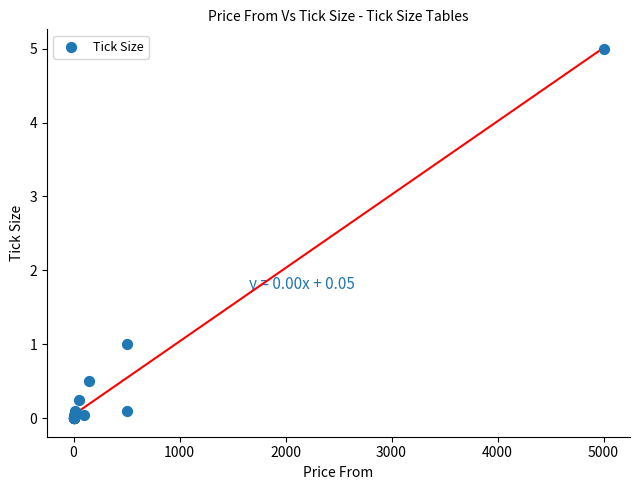

What Y value in the scatter plot is closest to 2?

1.0